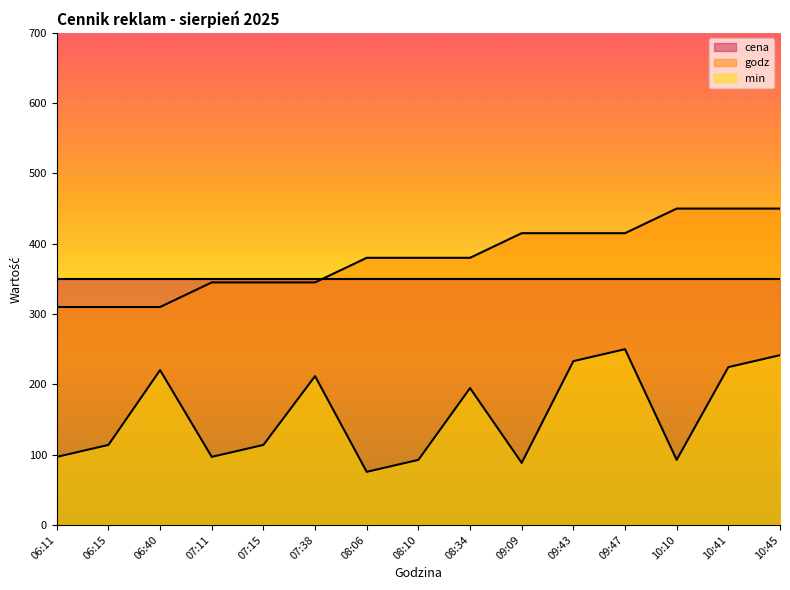

Which label corresponds to the smallest value in the chart?

08:06